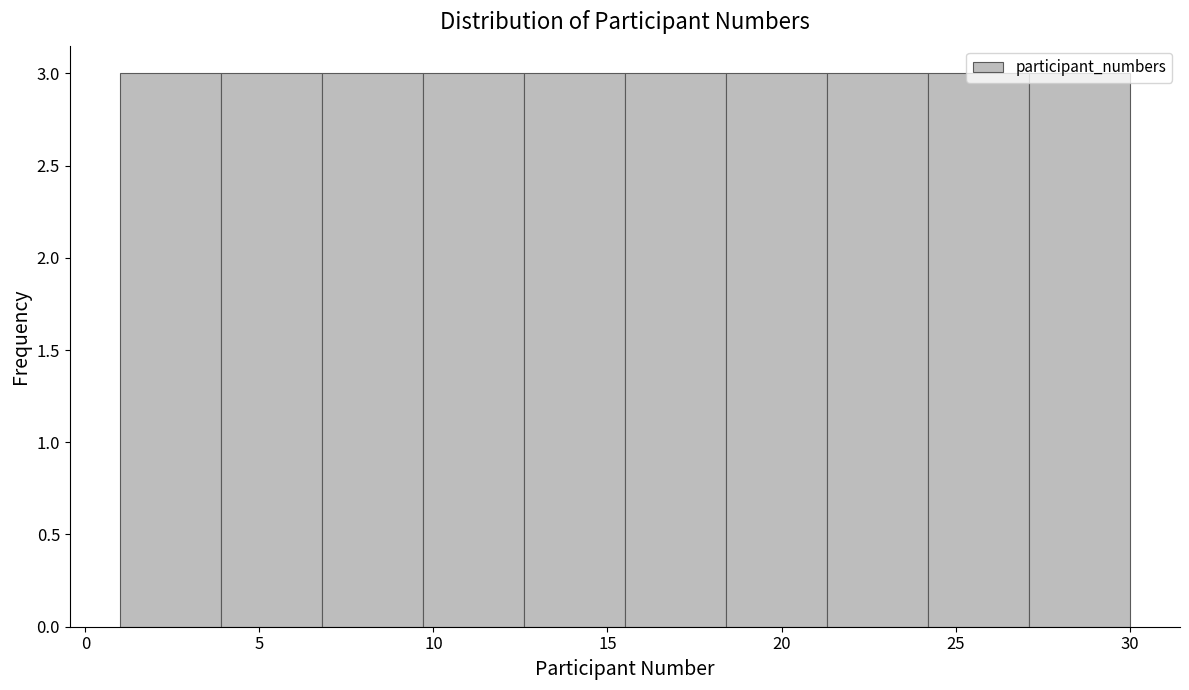

How tall is the bar that spans 1.0 to 3.9 on the x-axis? Neither the bar edges nor the heights are printed on the chart, so give them approximately, as read against the axes.

3